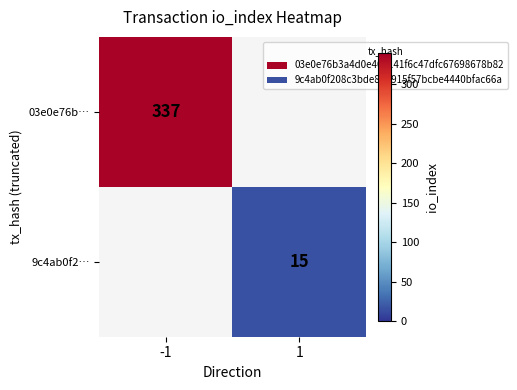

Is it true that 03e0e76b… equals 337 at -1?

True